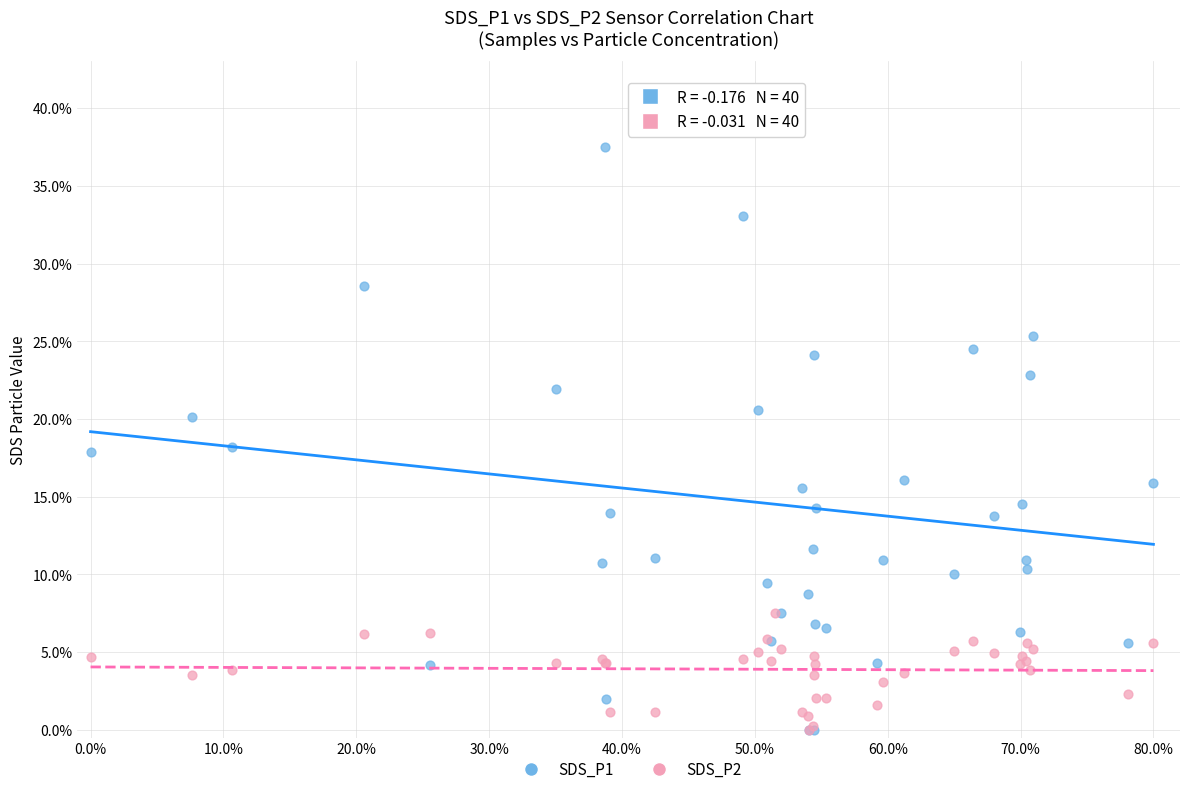

What are all the series names shown in the legend?

SDS_P1, SDS_P2